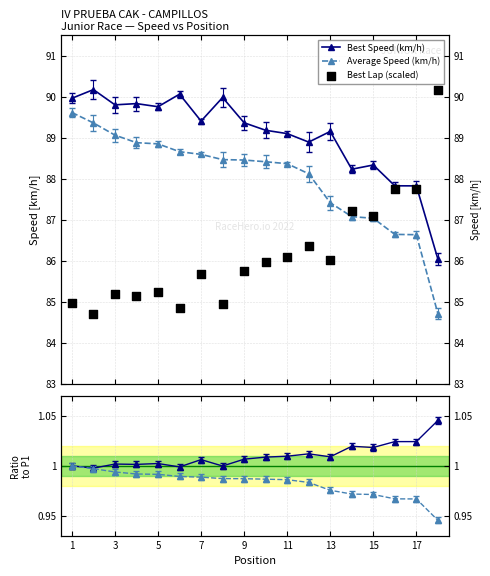

Which series has the largest Y range (max minus min)?

Best Lap (scaled)